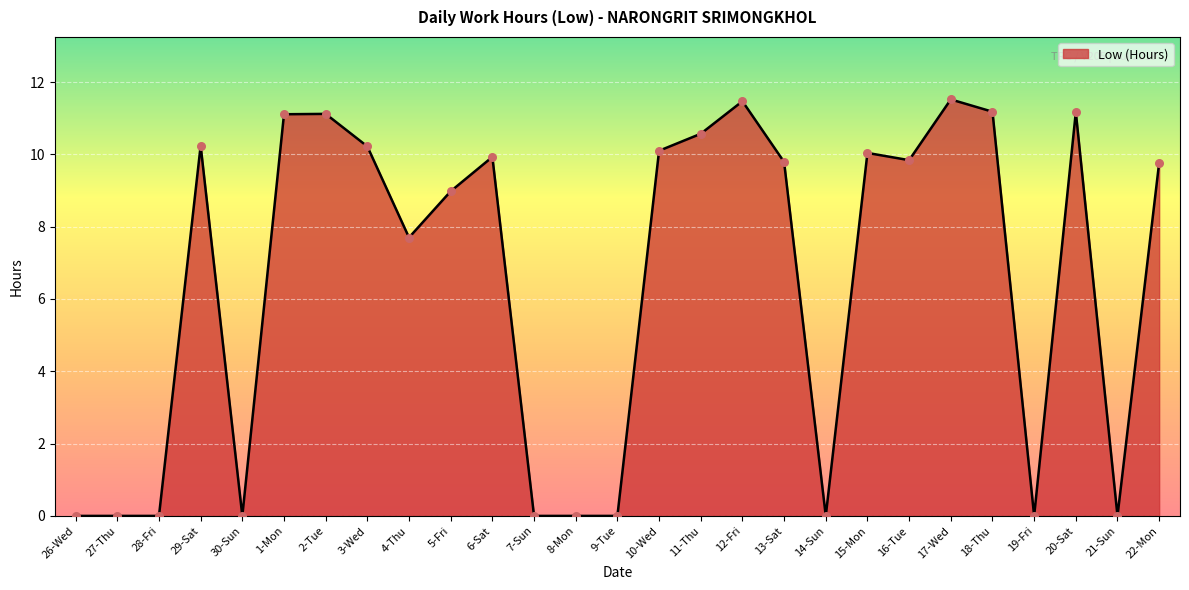

Between 13-Sat and 7-Sun, which is larger?

13-Sat